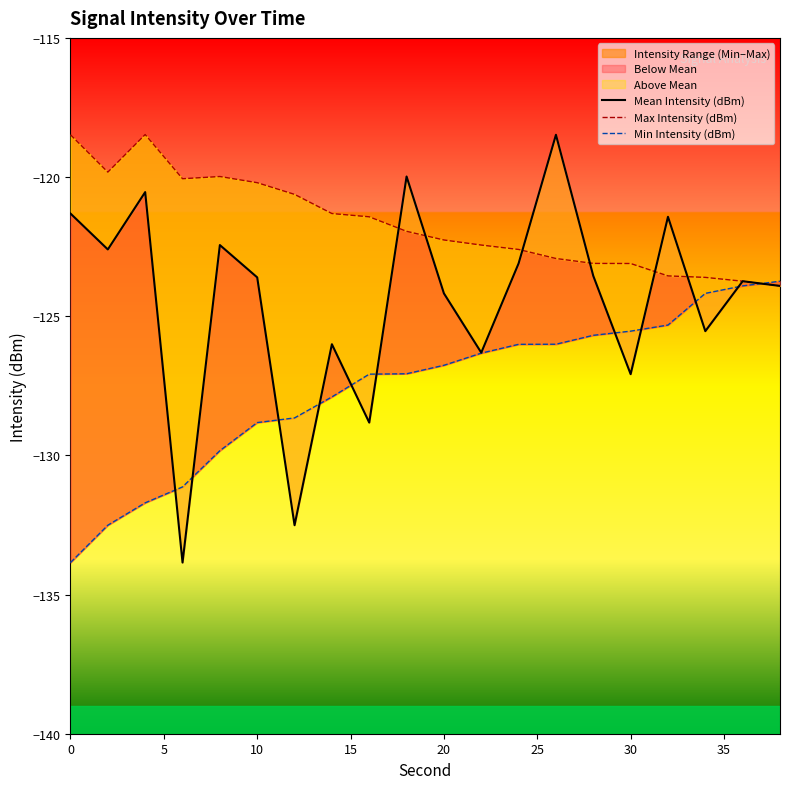

Is the value of Min Intensity (dBm) at 14 greater than the value of Mean Intensity (dBm) at 17?

No